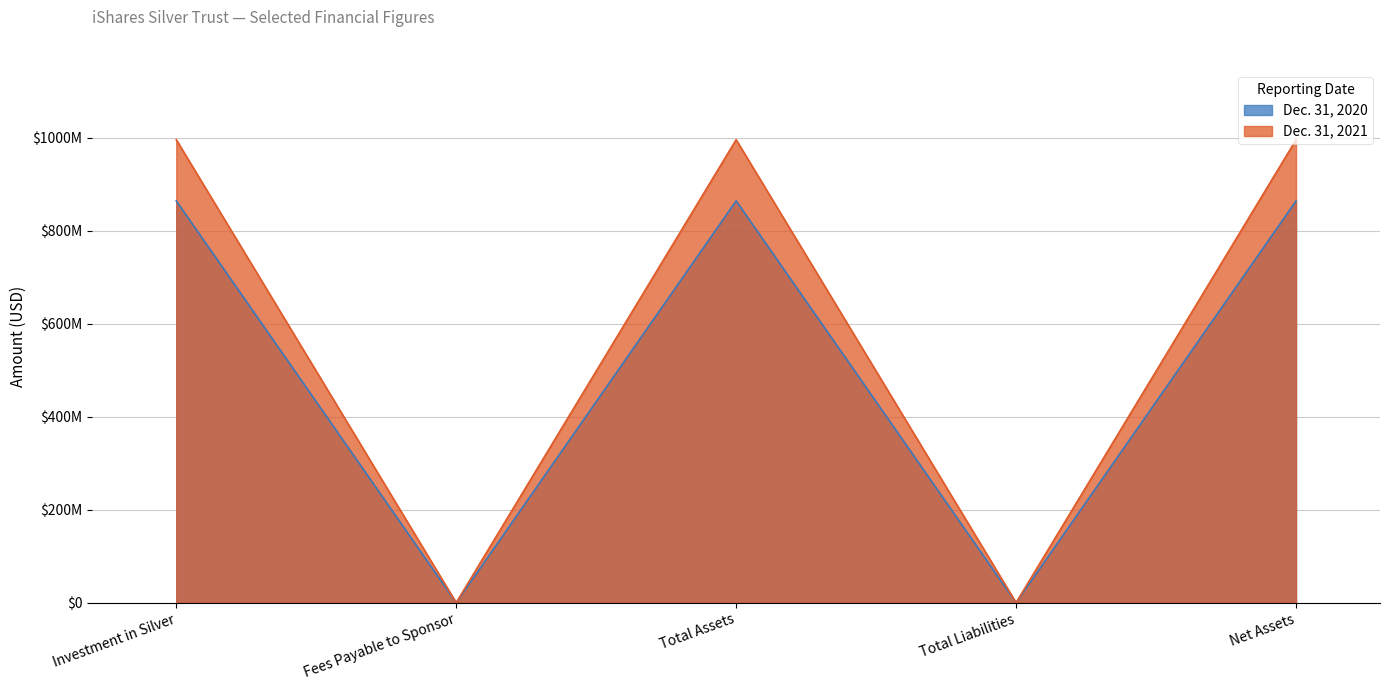

List the labels in order of Dec. 31, 2021 value, smallest first.

Fees Payable to Sponsor, Total Liabilities, Net Assets, Investment in Silver, Total Assets